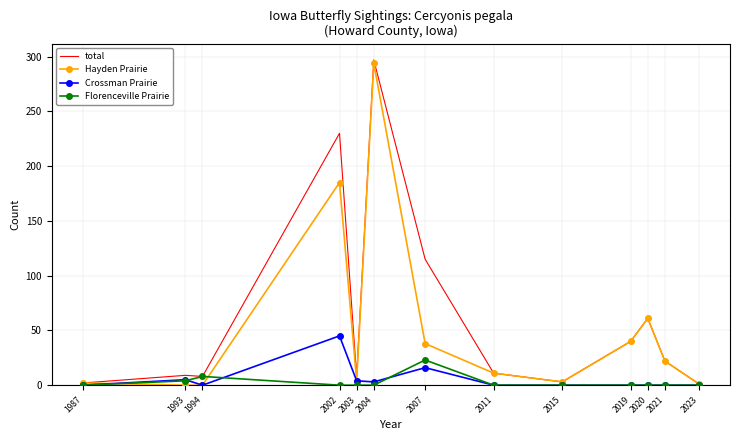

At which category is the sum across all series the highest?

2004